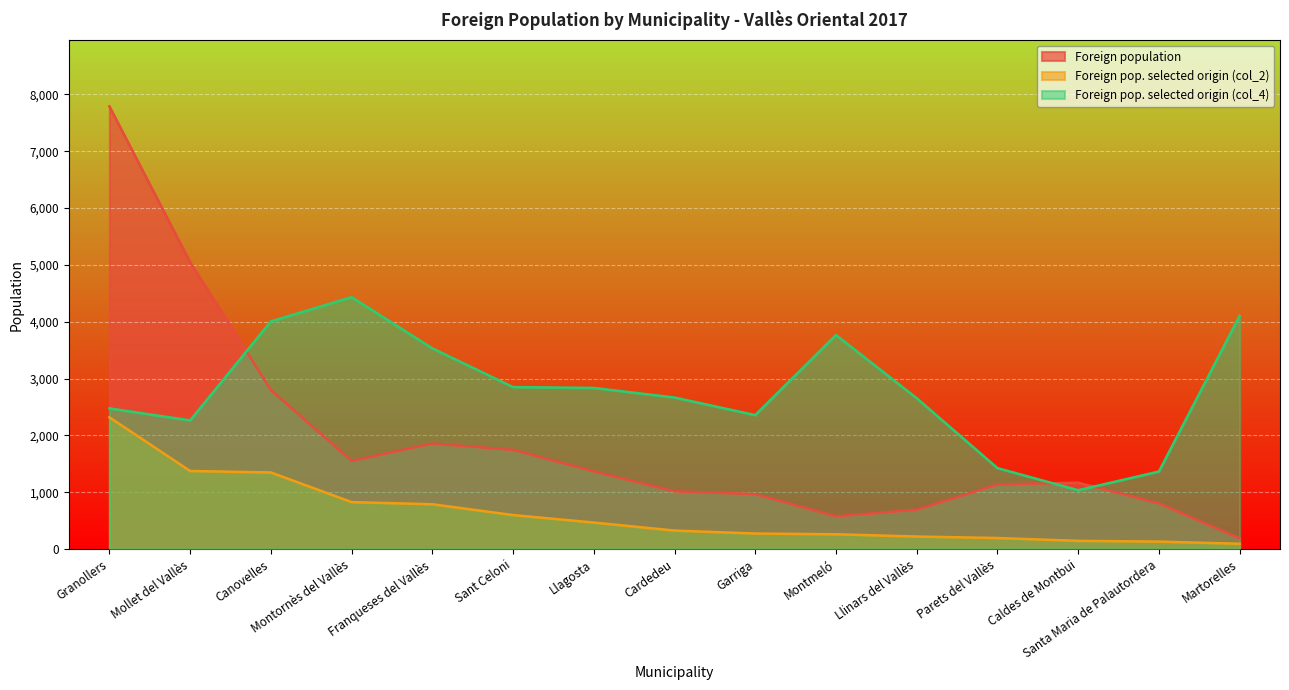

At which label does Foreign pop. selected origin (col_4) first exceed 2667?

Canovelles